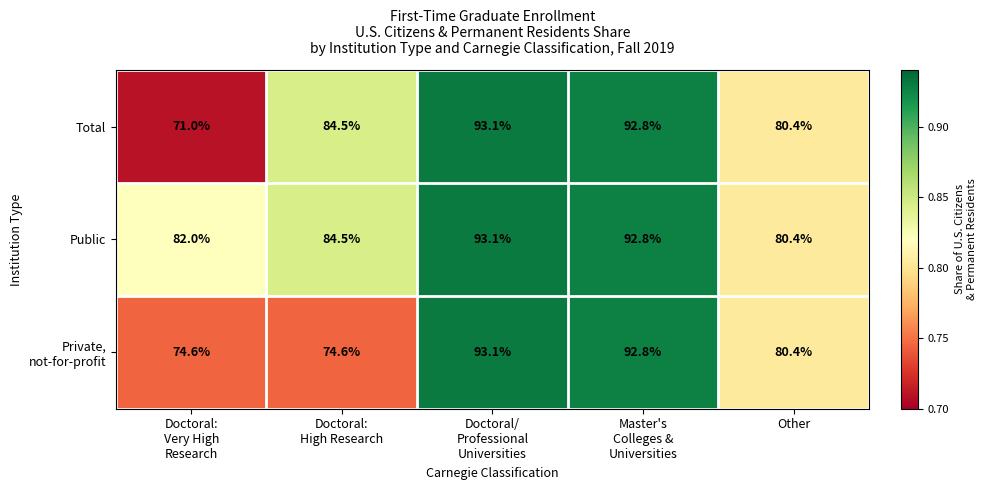

At how many categories does at least one series exceed 75?

5